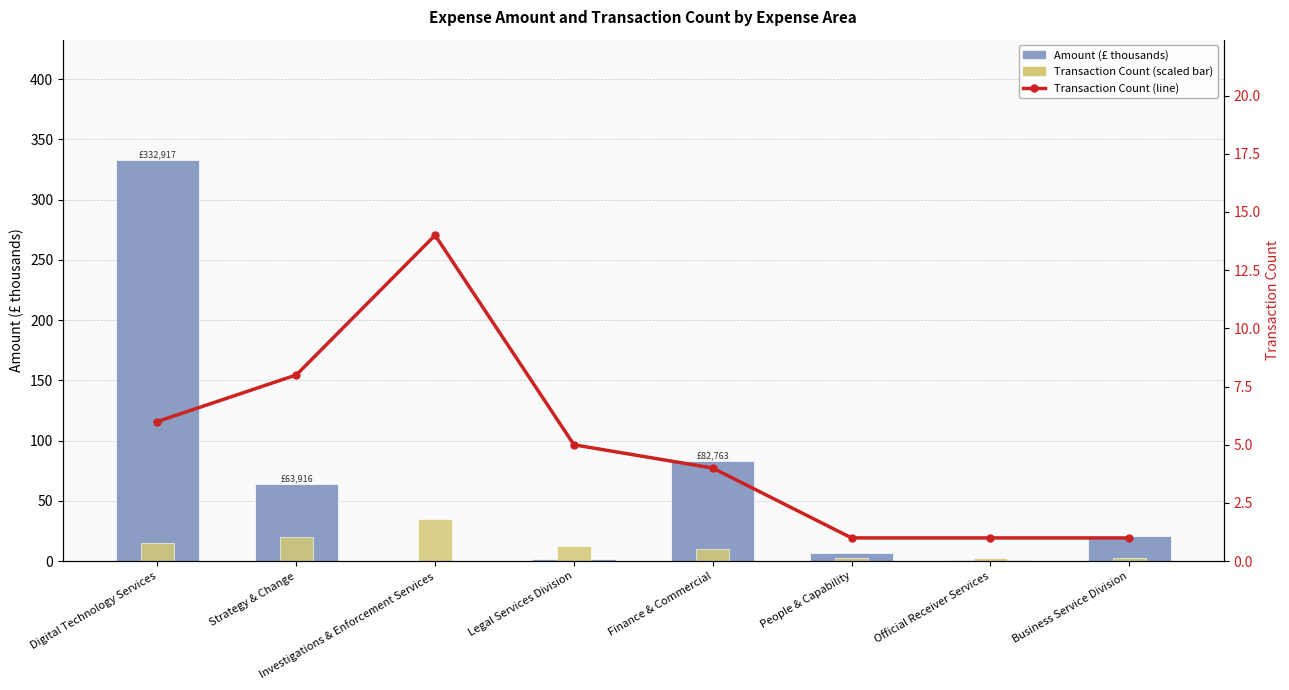

The Transaction Count series shows 0.5 at People & Capability. True or false?

False